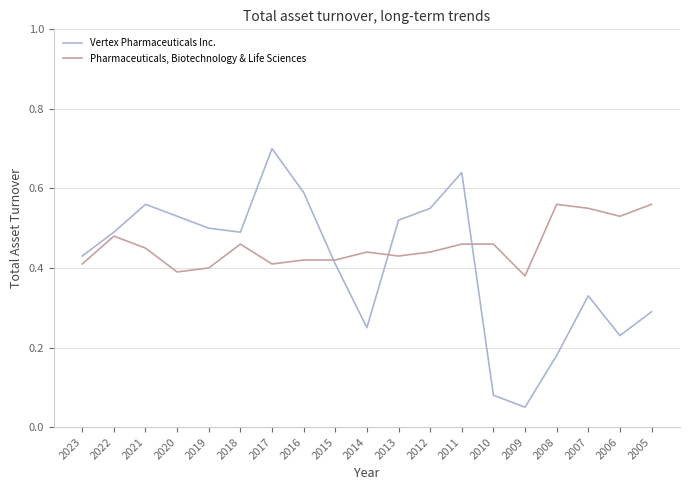

At which label is Vertex Pharmaceuticals Inc. closest to 0?

2009